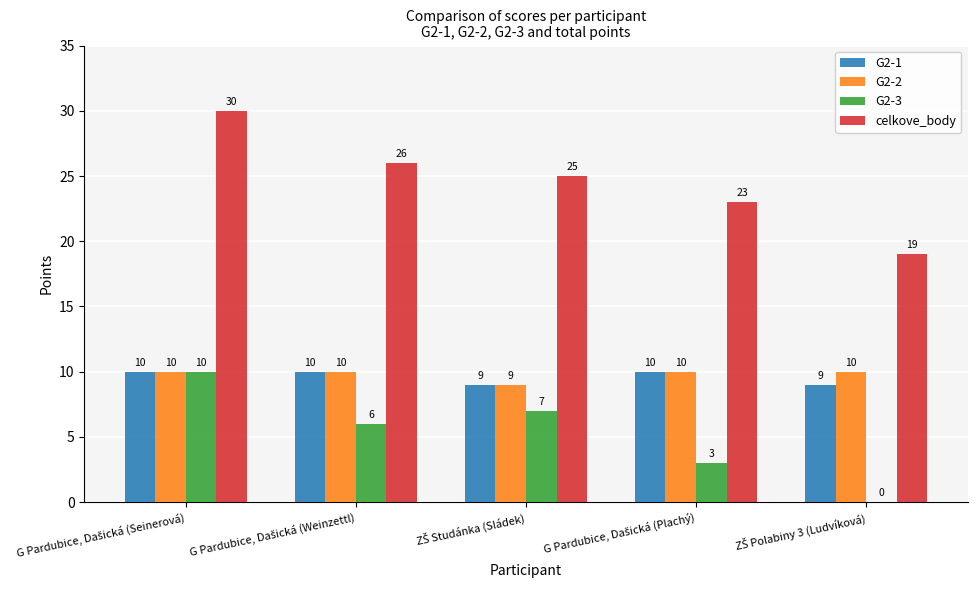

What is the sum of all G2-2 values?

49